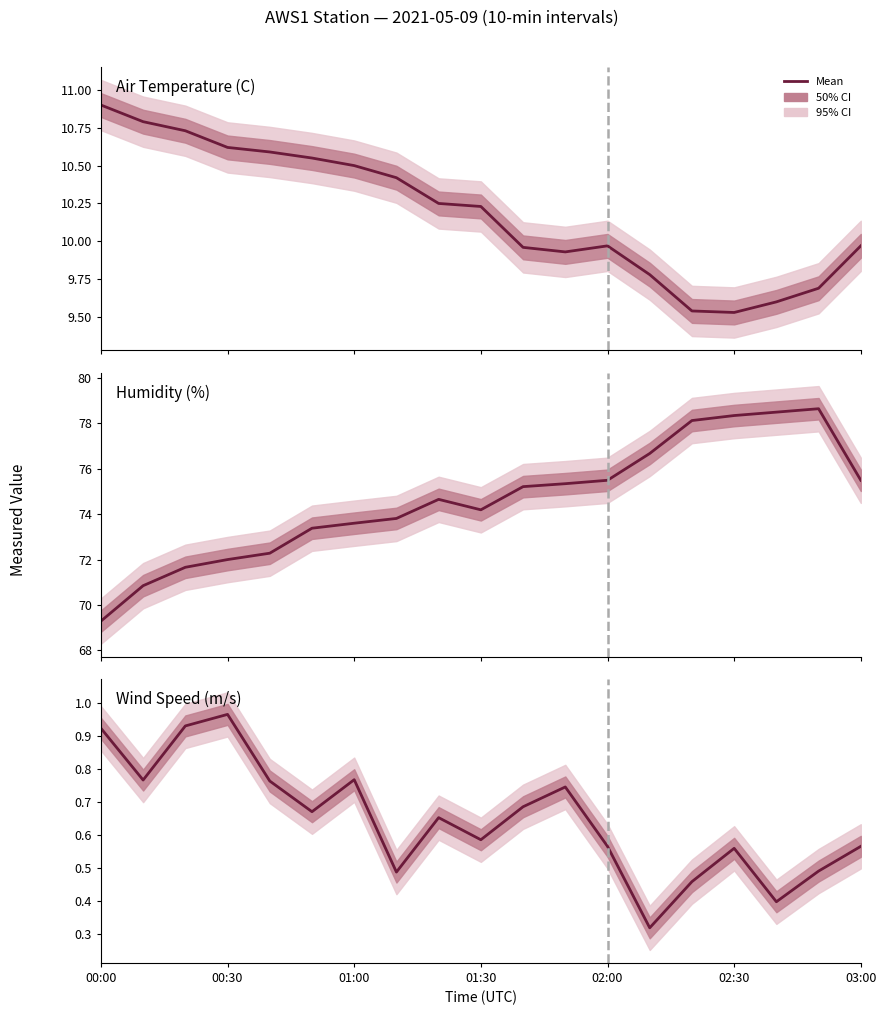

Which series has the largest total across all categories?

Humidity_Avg